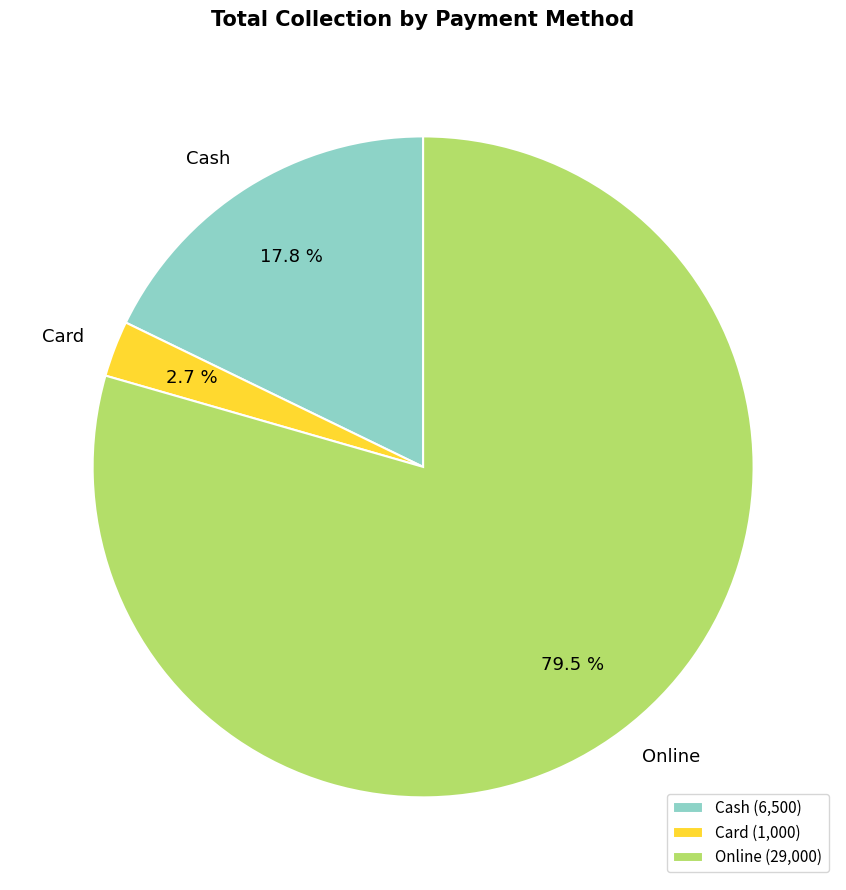

Between Online and Card, which is larger?

Online